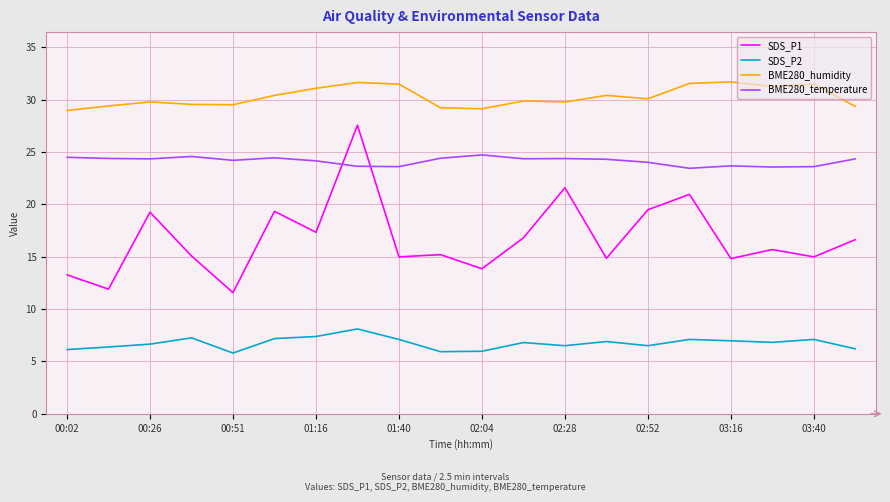

Which series has the largest total across all categories?

BME280_humidity